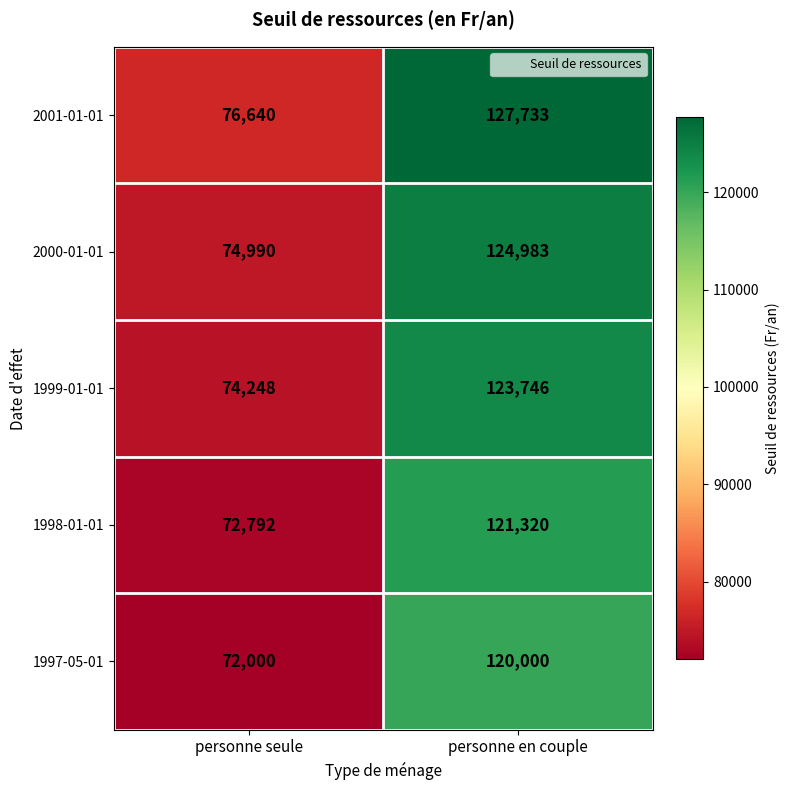

Rank the series by their average value, from lowest to highest.

1997-05-01, 1998-01-01, 1999-01-01, 2000-01-01, 2001-01-01